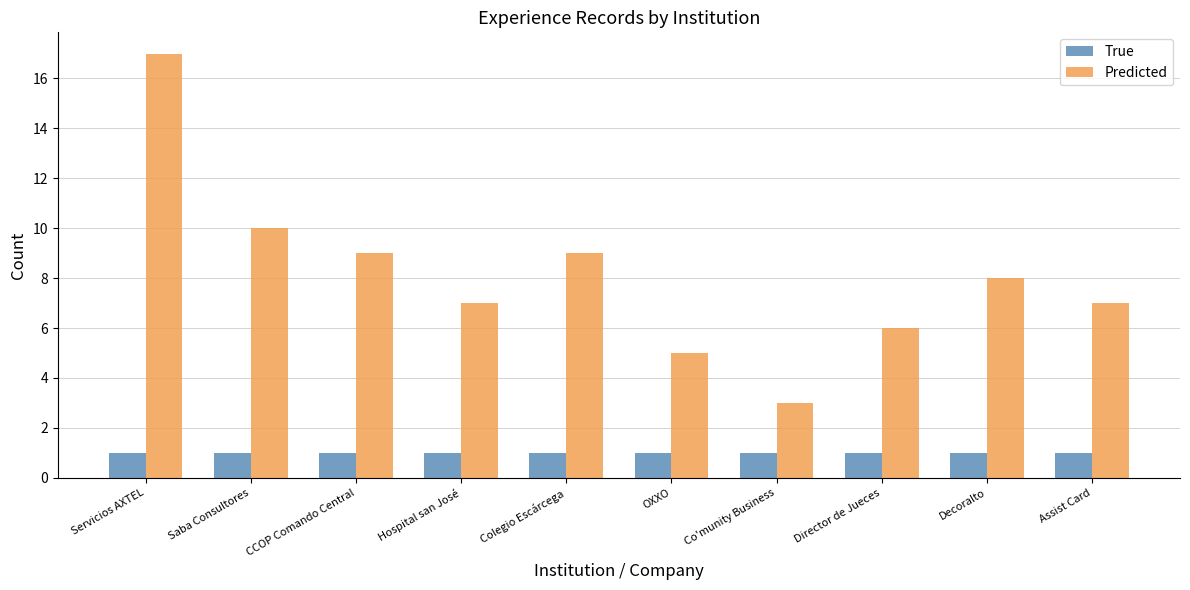

Reading right to left, transcribe all the data shown in this chart.

True: Assist Card=1	Decoralto=1	Director de Jueces=1	Co'munity Business=1	OXXO=1	Colegio Escárcega=1	Hospital san José=1	CCOP Comando Central=1	Saba Consultores=1	Servicios AXTEL=1
Predicted: Assist Card=7	Decoralto=8	Director de Jueces=6	Co'munity Business=3	OXXO=5	Colegio Escárcega=9	Hospital san José=7	CCOP Comando Central=9	Saba Consultores=10	Servicios AXTEL=17